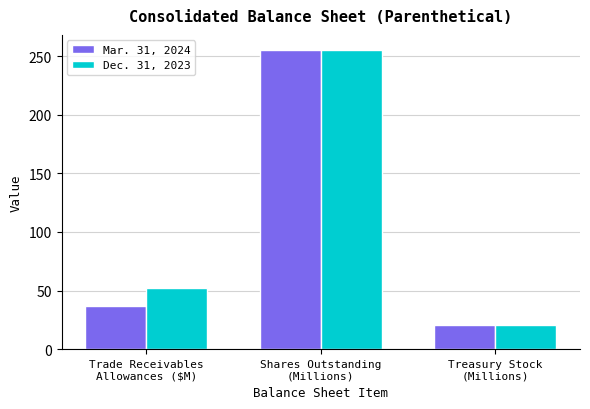

What is the maximum value shown in the chart?

255.3